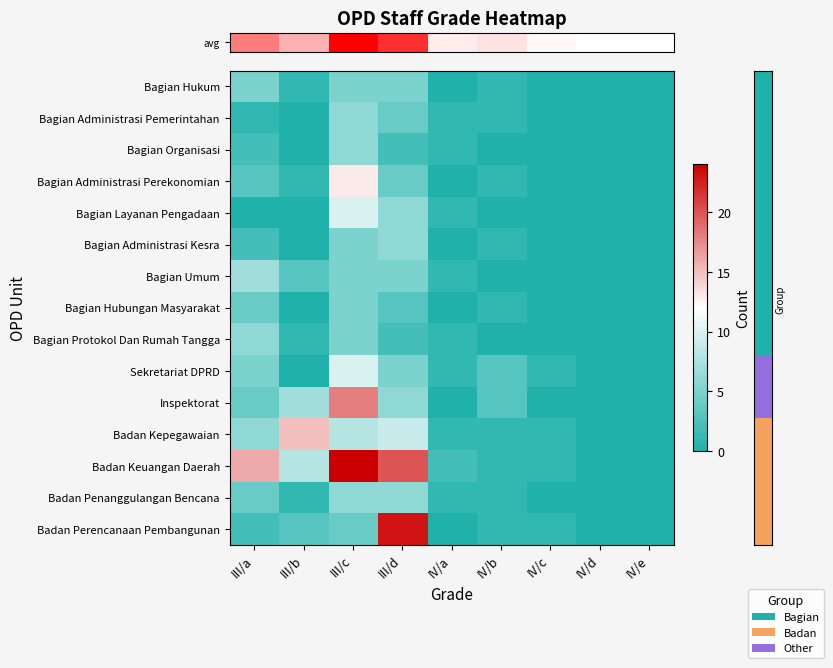

At which category does the chart reach its minimum across all series?

IV/a